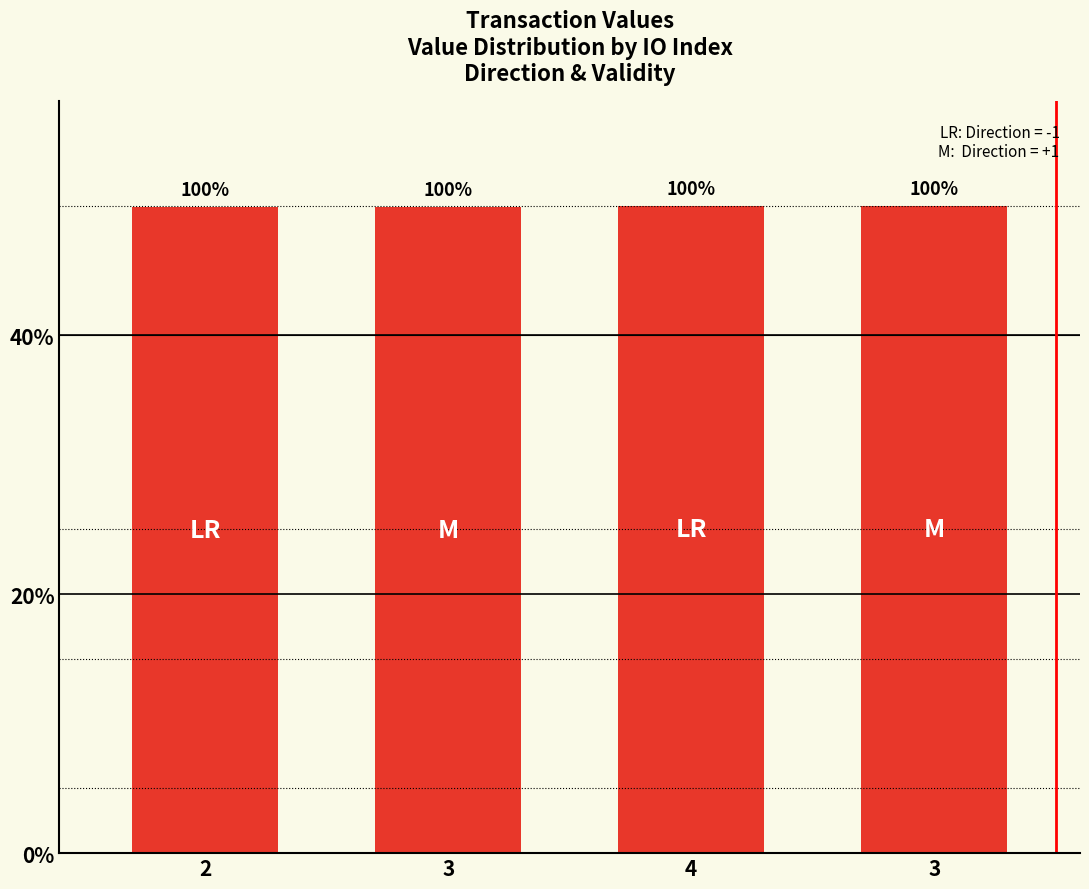

Which has a higher value, 4 or 2?

4